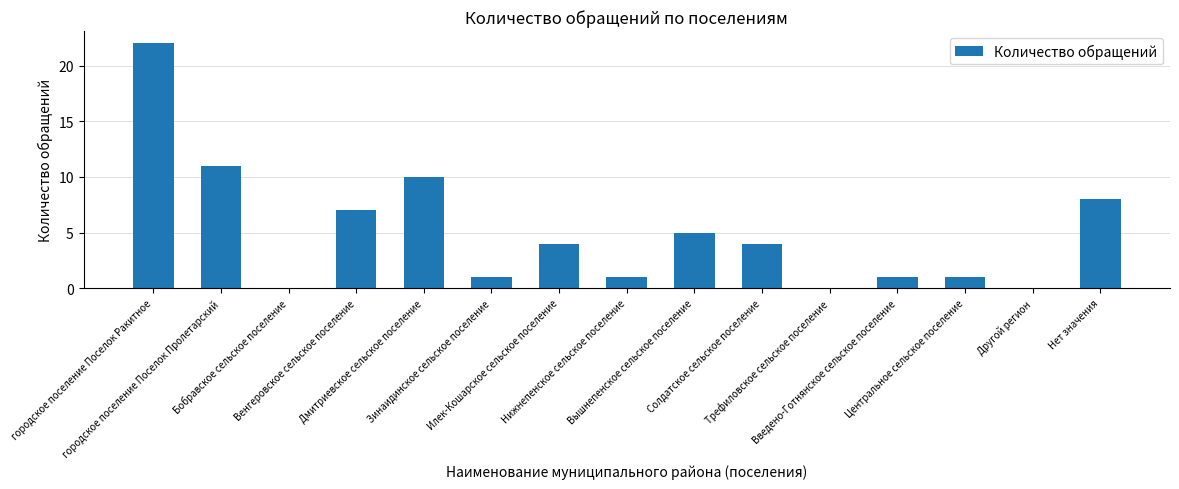

What is the maximum value shown in the chart?

22